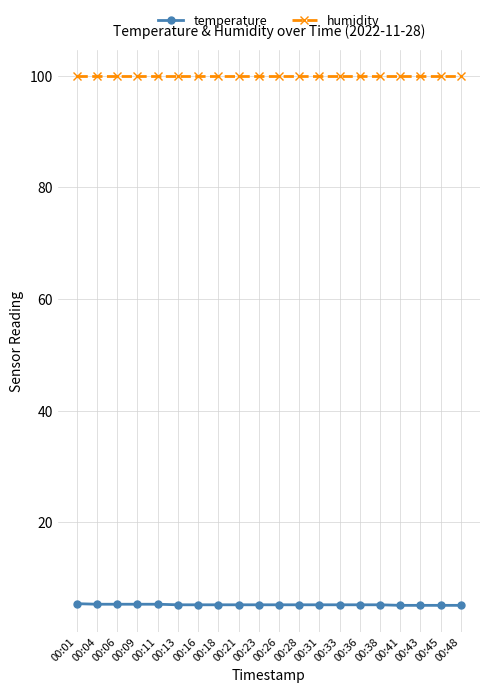

What is the sum of the temperature values at 00:26 and 00:28?

10.4